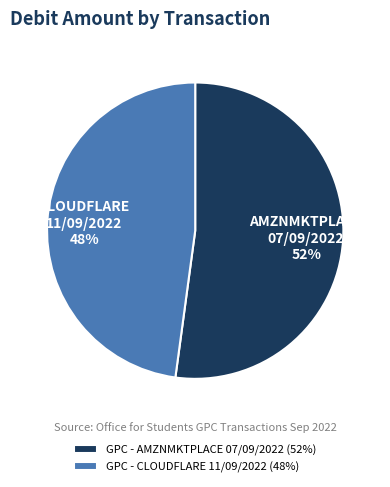

What percentage is the GPC - AMZNMKTPLACE 07/09/2022 slice, to the nearest percent?

52%